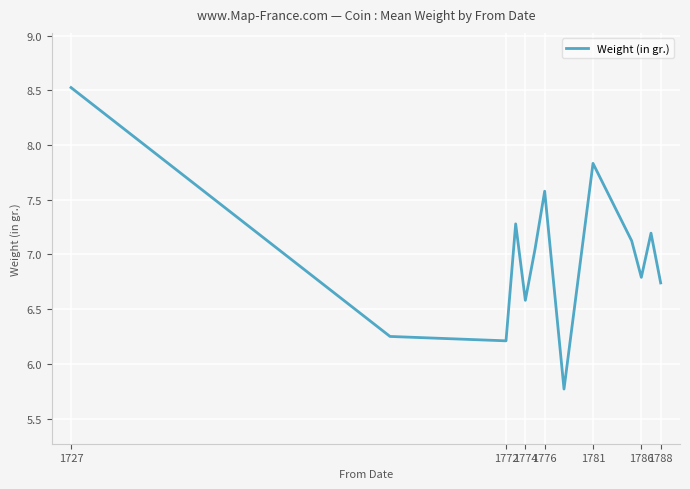

What is the minimum value shown in the chart?

5.8